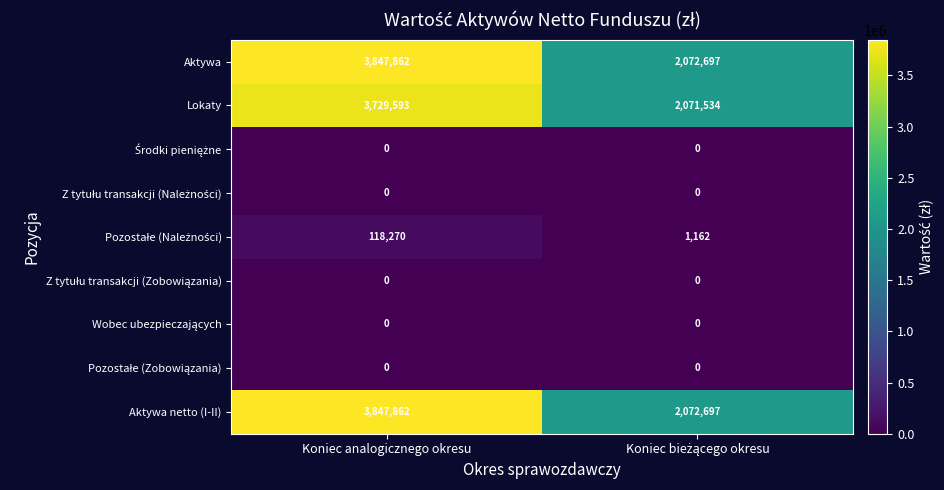

What is the average value of the Aktywa series?

2960280